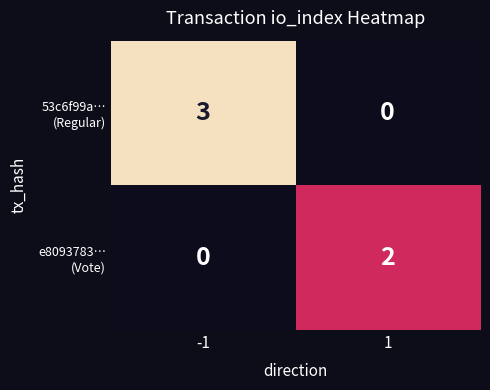

What is the difference between the highest and lowest values at 1?

2